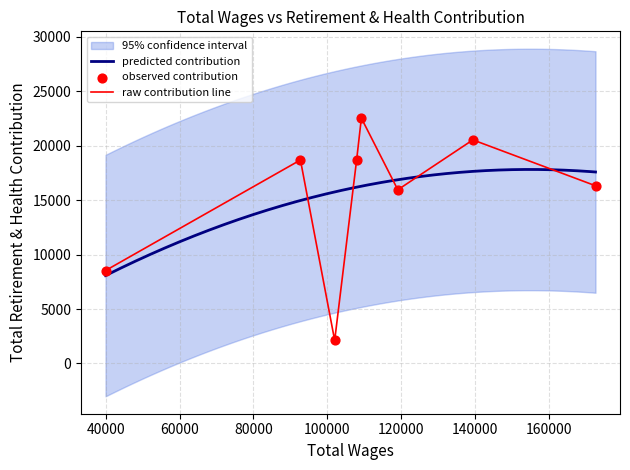

Between 60000 and 100000, which is larger?

100000